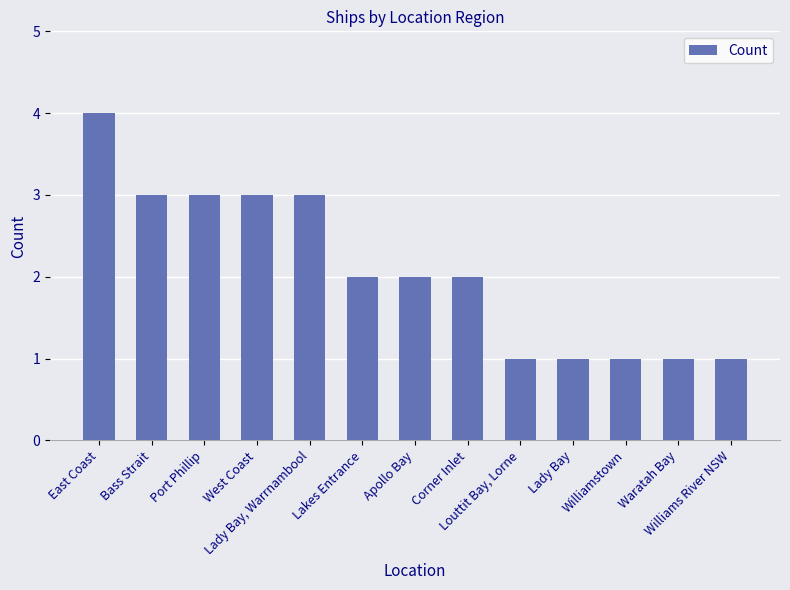

Which category has the highest value across all series?

East Coast